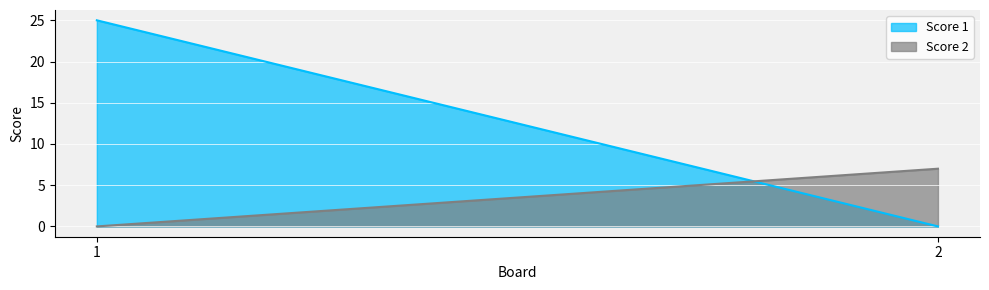

What is the sum of the Score 2 values at 1 and 2?

7